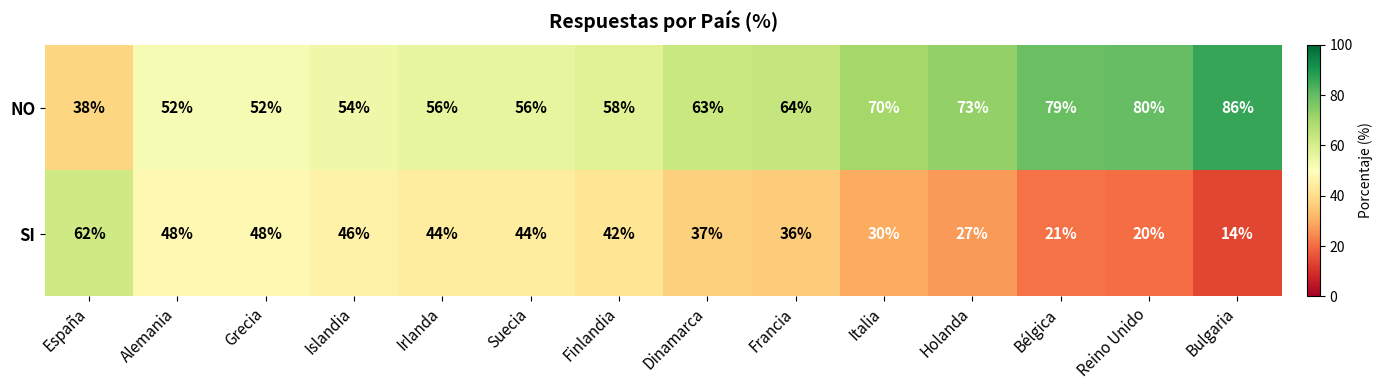

Rank the series at Dinamarca from highest to lowest value.

NO, SI